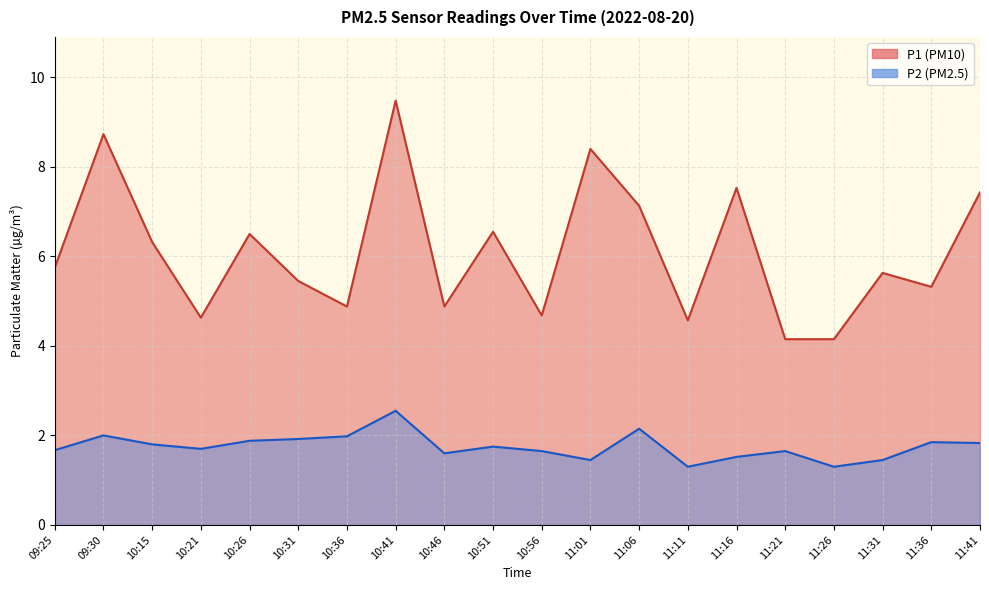

Between 10:26 and 11:26, which is larger?

10:26